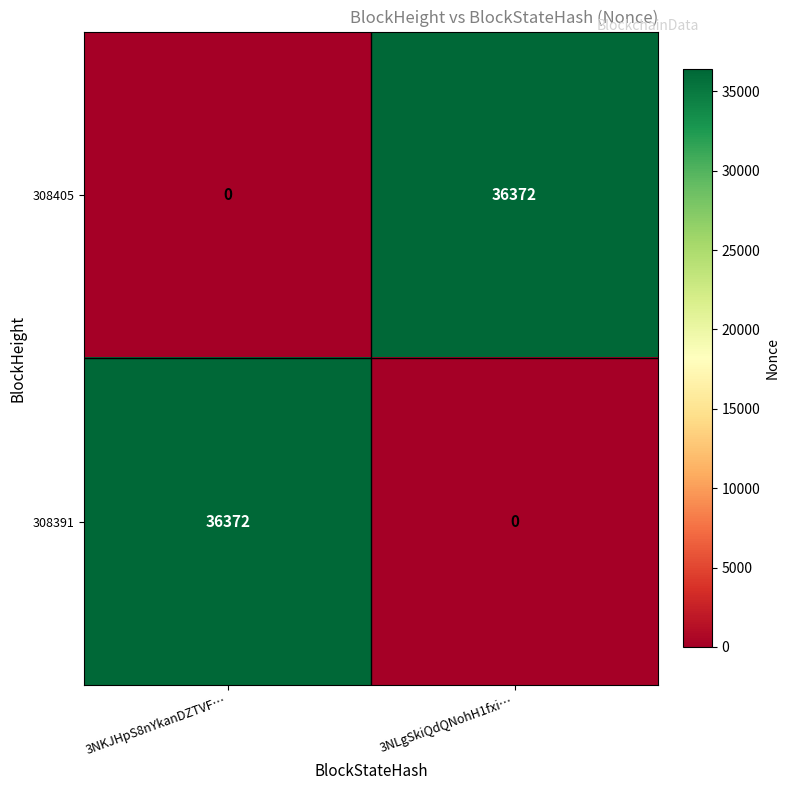

Reading left to right, list all the values displayed in this chart.

308405: 0	36372
308391: 36372	0